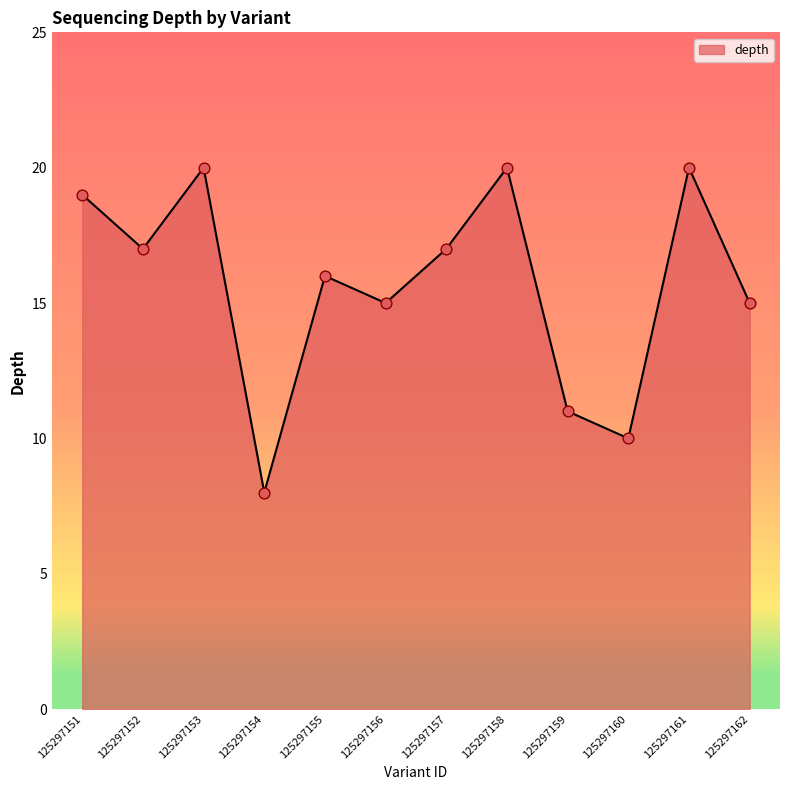

Between 125297152 and 125297153, which is larger?

125297153